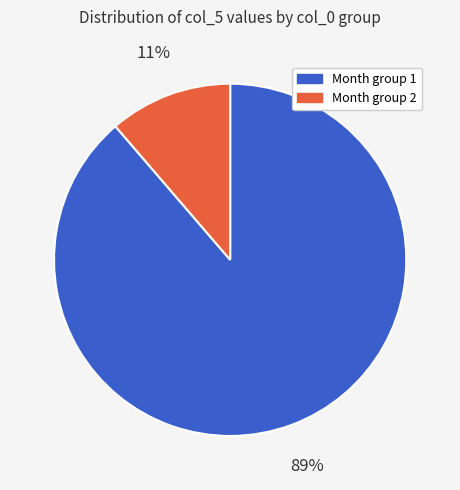

To the nearest percent, what is the average slice percentage?

50%